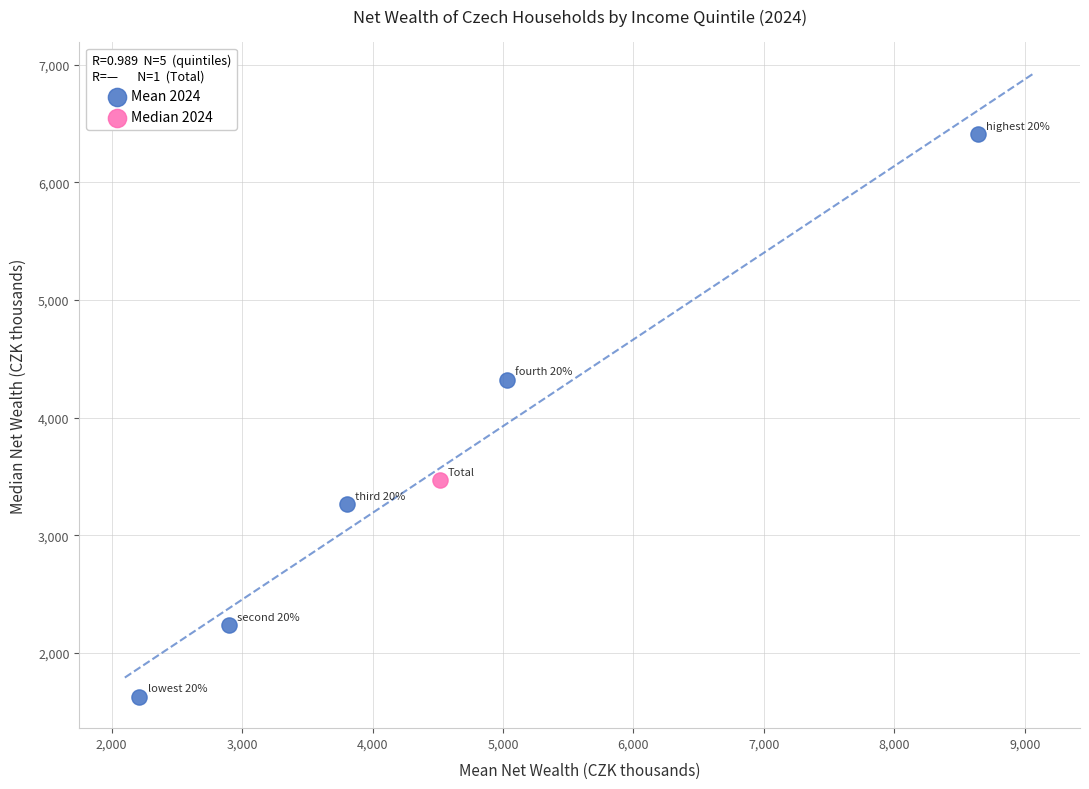

What are all the series names shown in the legend?

Mean 2024, Median 2024